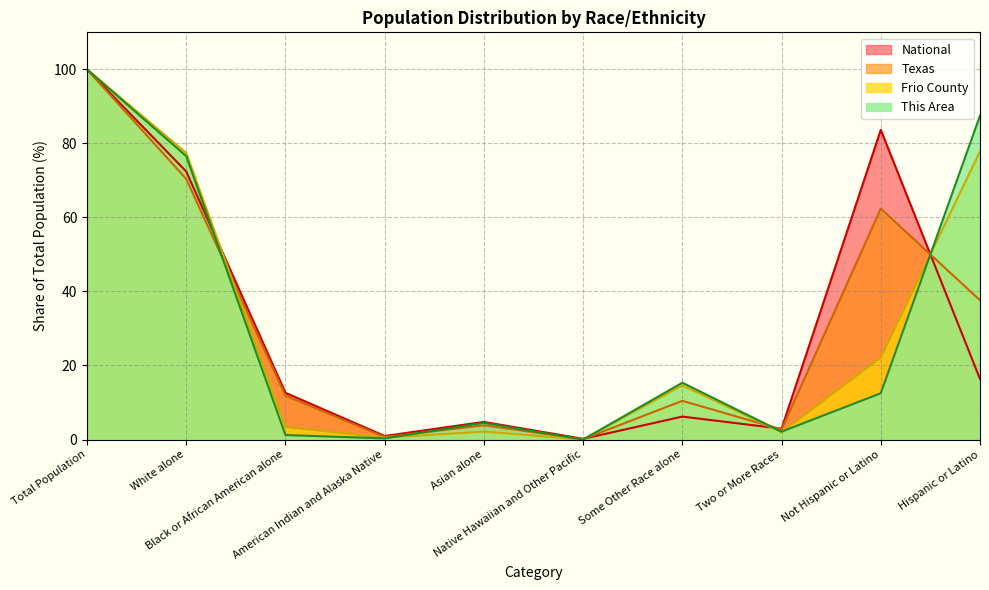

True or false: National has a value of 28.0 at Hispanic or Latino.

False